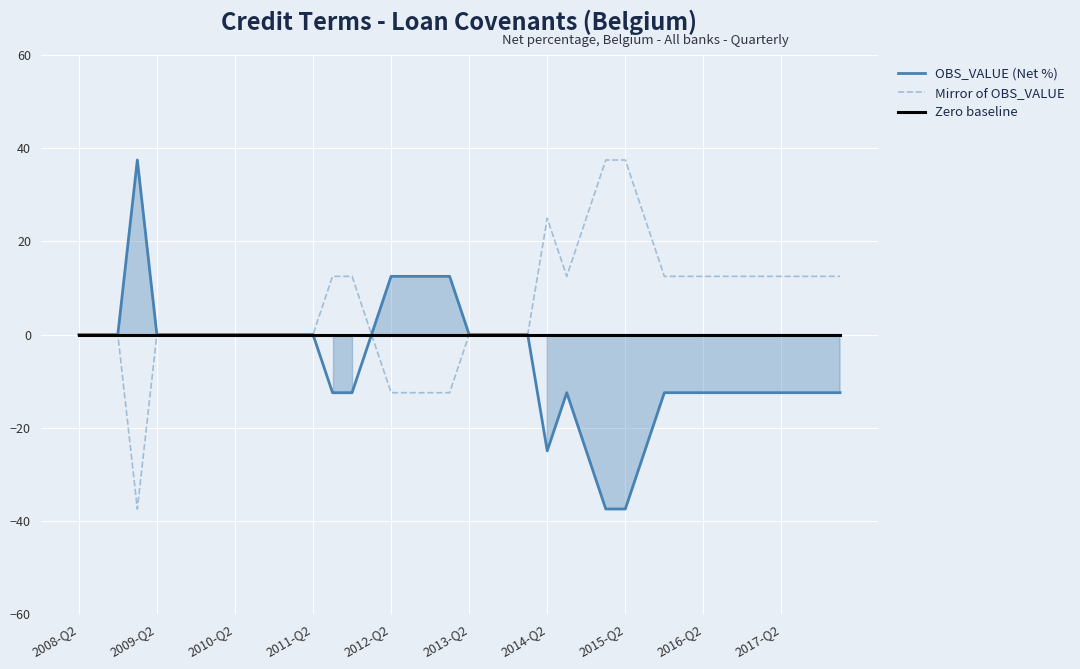

Does the chart display data point markers on the line(s)?

No